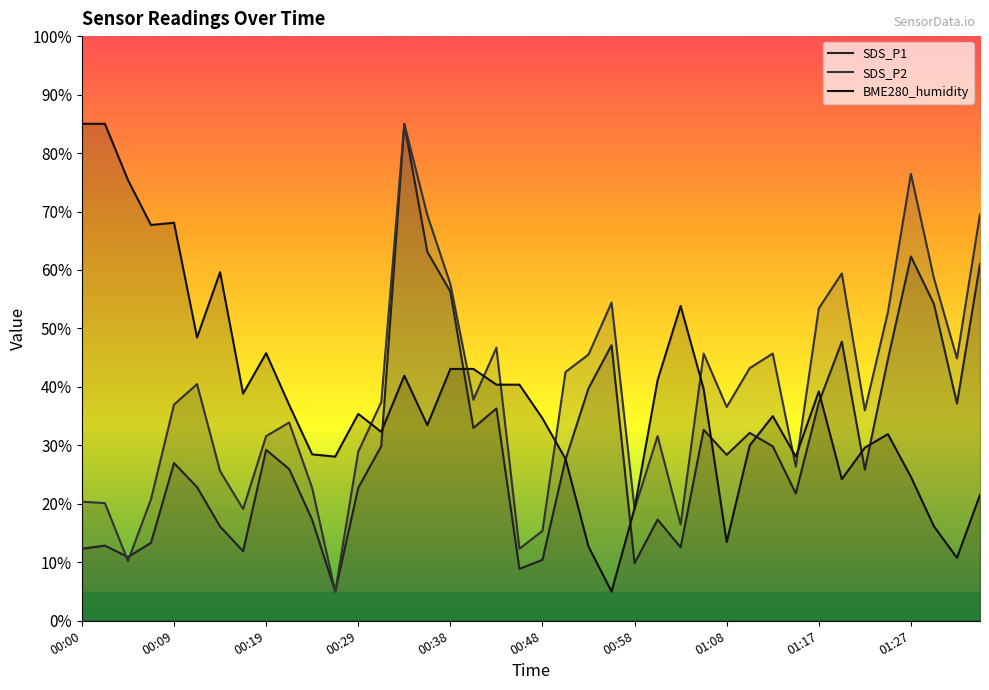

What is the spread (max minus min) of values at 01:17?

16.1